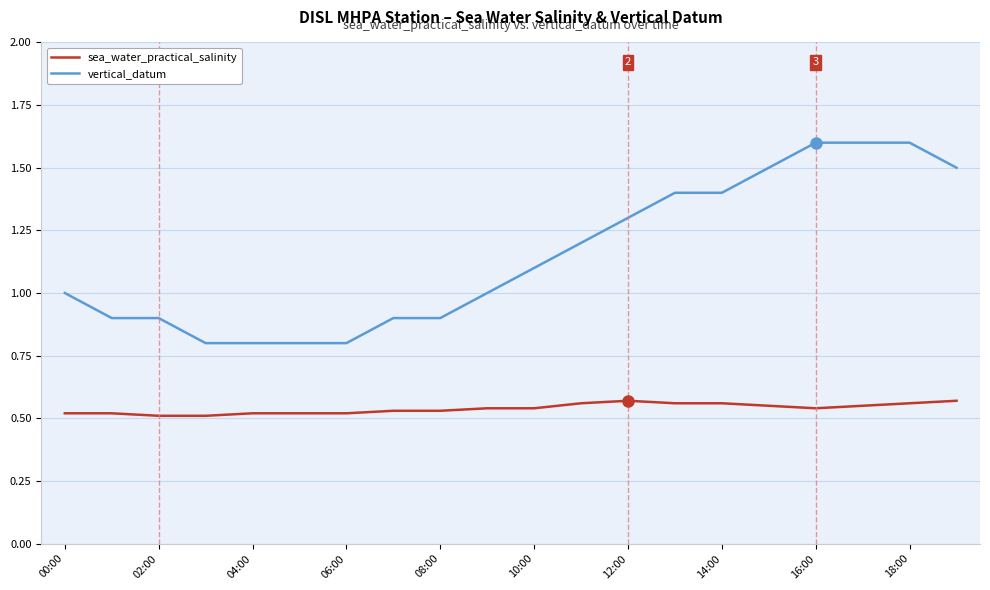

Count the sea_water_practical_salinity values in the range 0 to 1.

20